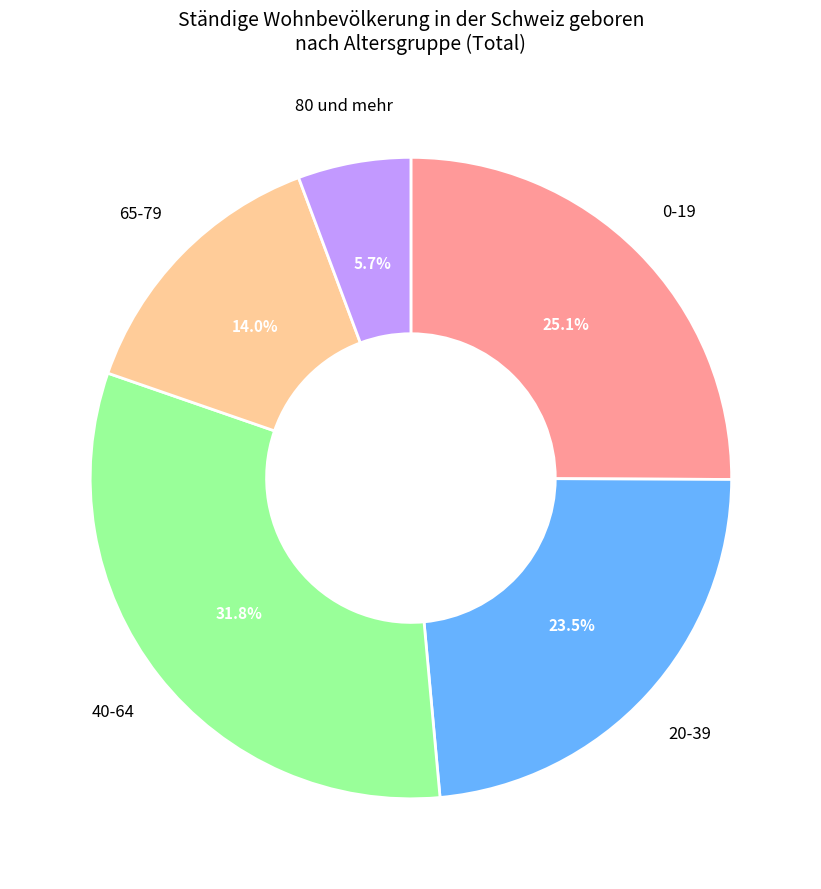

Is it true that 65-79 is 29% of the pie?

False